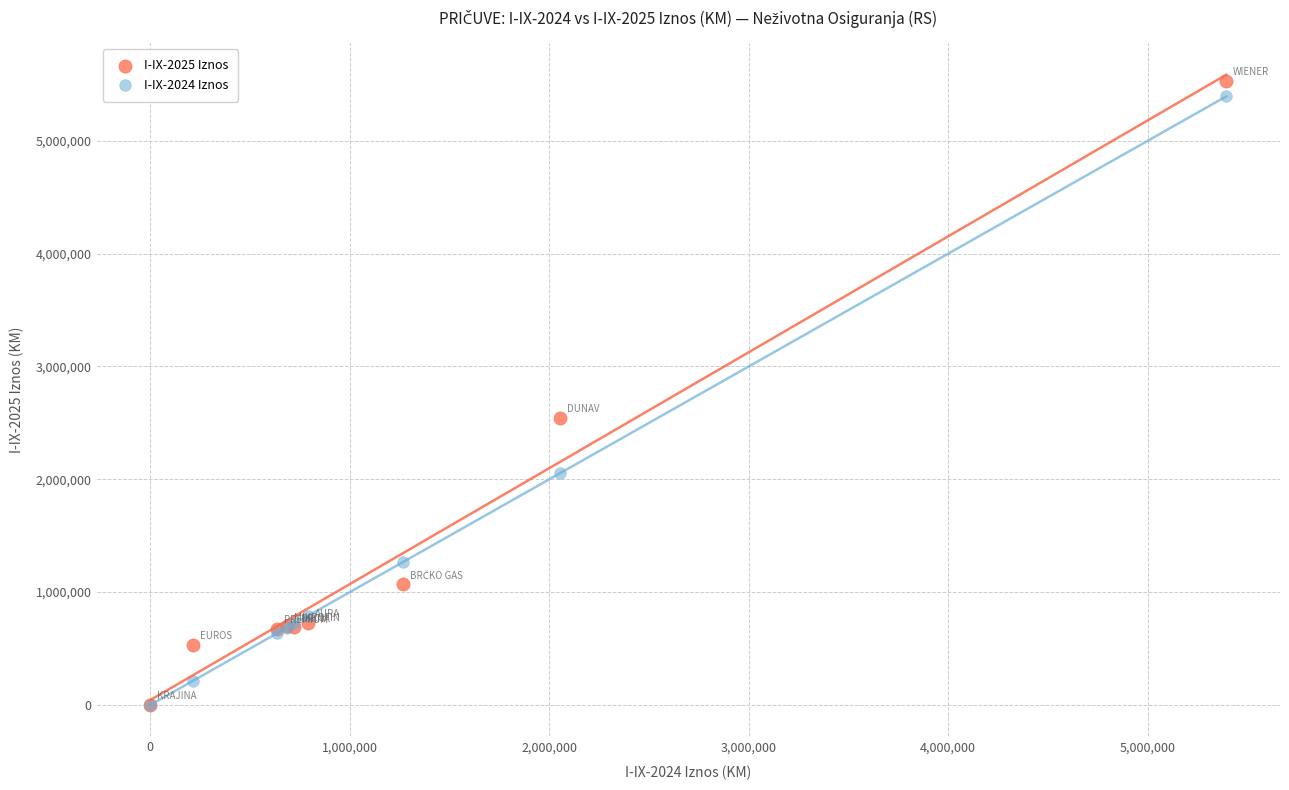

What are all the series names shown in the legend?

I-IX-2025 Iznos, I-IX-2024 Iznos